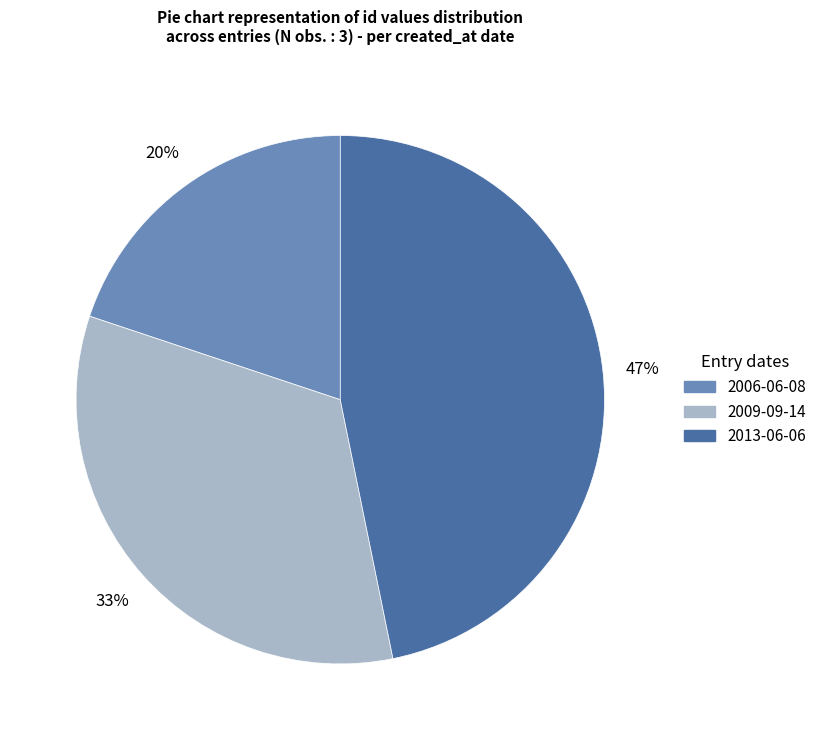

Is the sum of 2013-06-06 and 2009-09-14 greater than half?

Yes